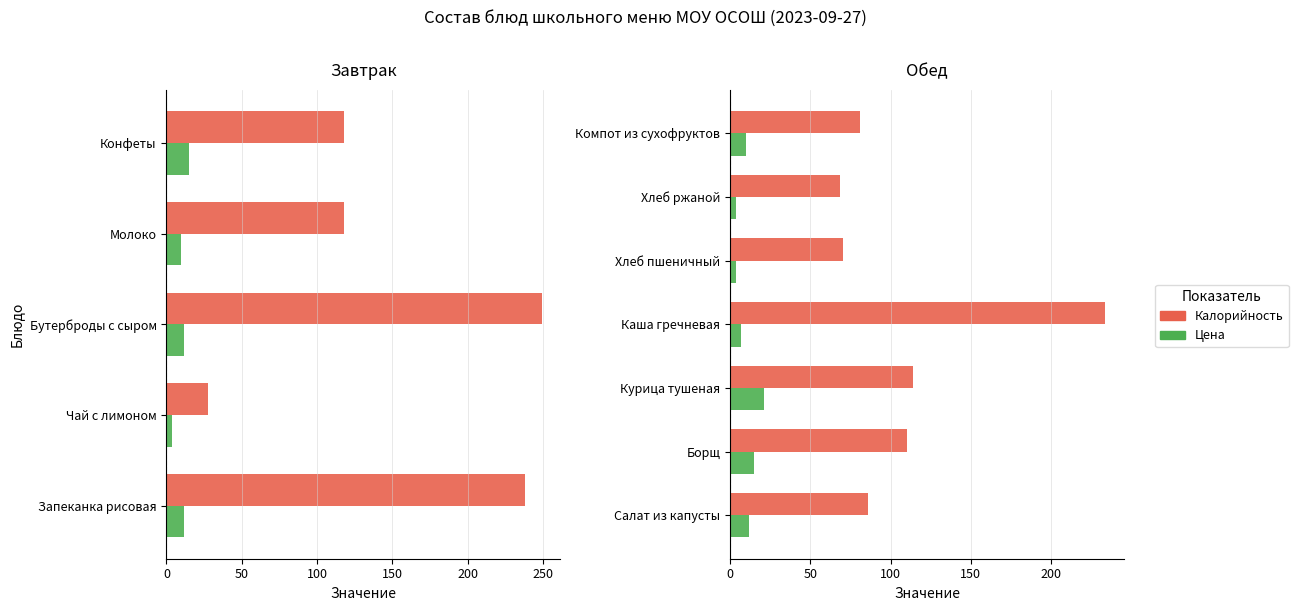

What are all the series names shown in the legend?

Калорийность, Цена